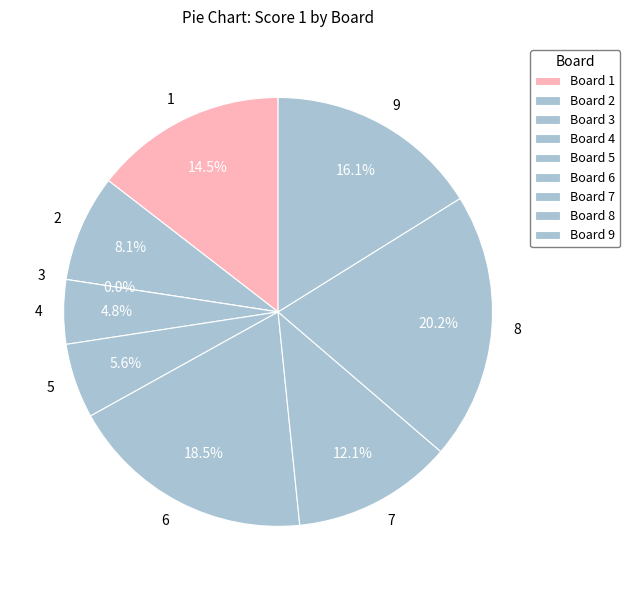

To the nearest percent, what is the difference between the largest and smallest slice percentages?

20%